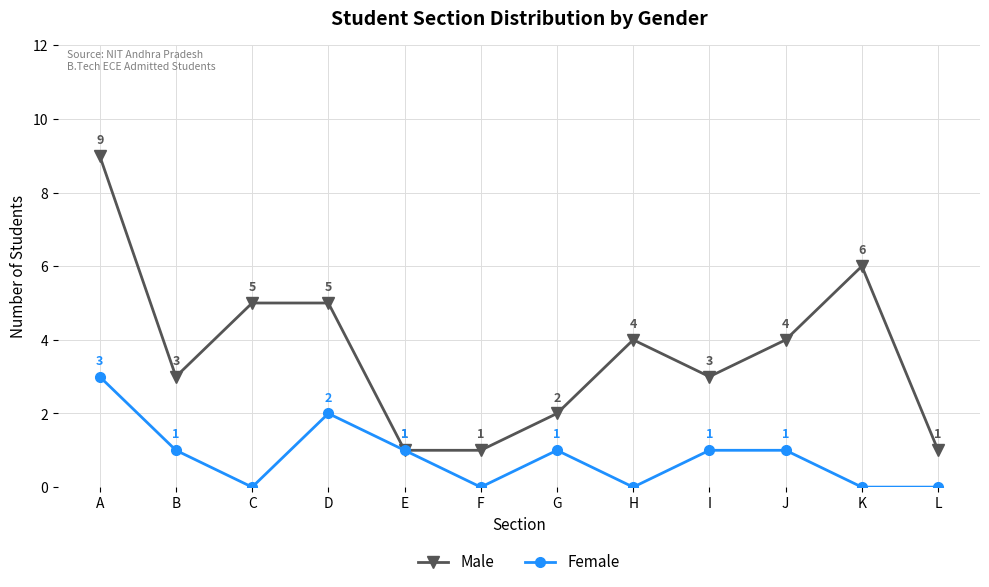

True or false: Male has a value of 3 at B.

True